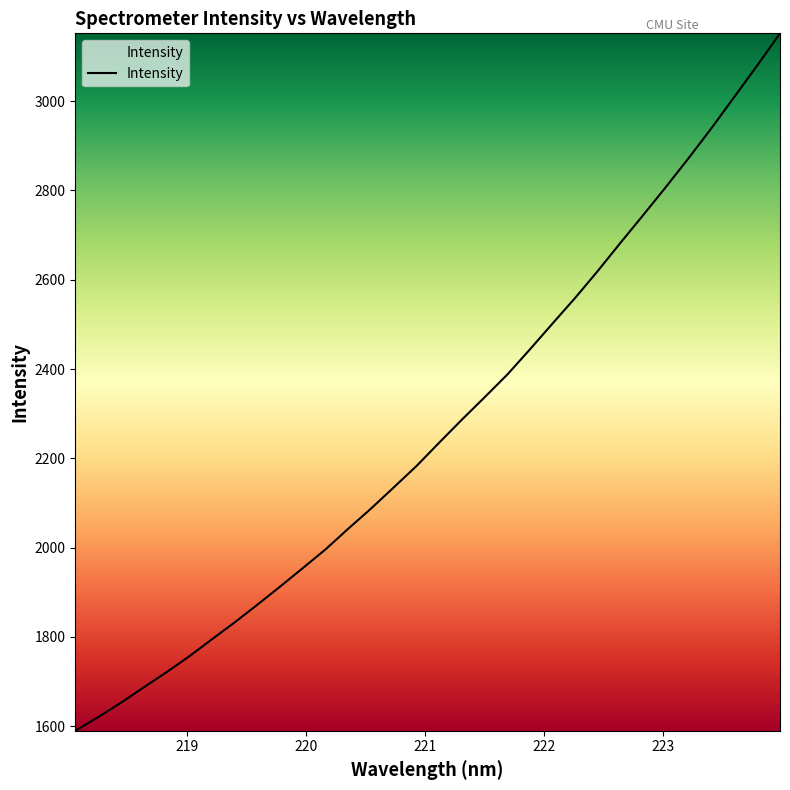

Reading right to left, what are all the values shown in this chart?

3152.0	3080.2	3010.4	2940.9	2874.0	2809.4	2746.4	2684.3	2621.1	2560.5	2502.8	2444.6	2387.9	2336.9	2286.8	2235.2	2182.8	2134.9	2087.5	2042.4	1996.0	1954.1	1912.6	1872.0	1832.3	1794.4	1756.1	1720.5	1686.7	1652.2	1620.0	1589.7